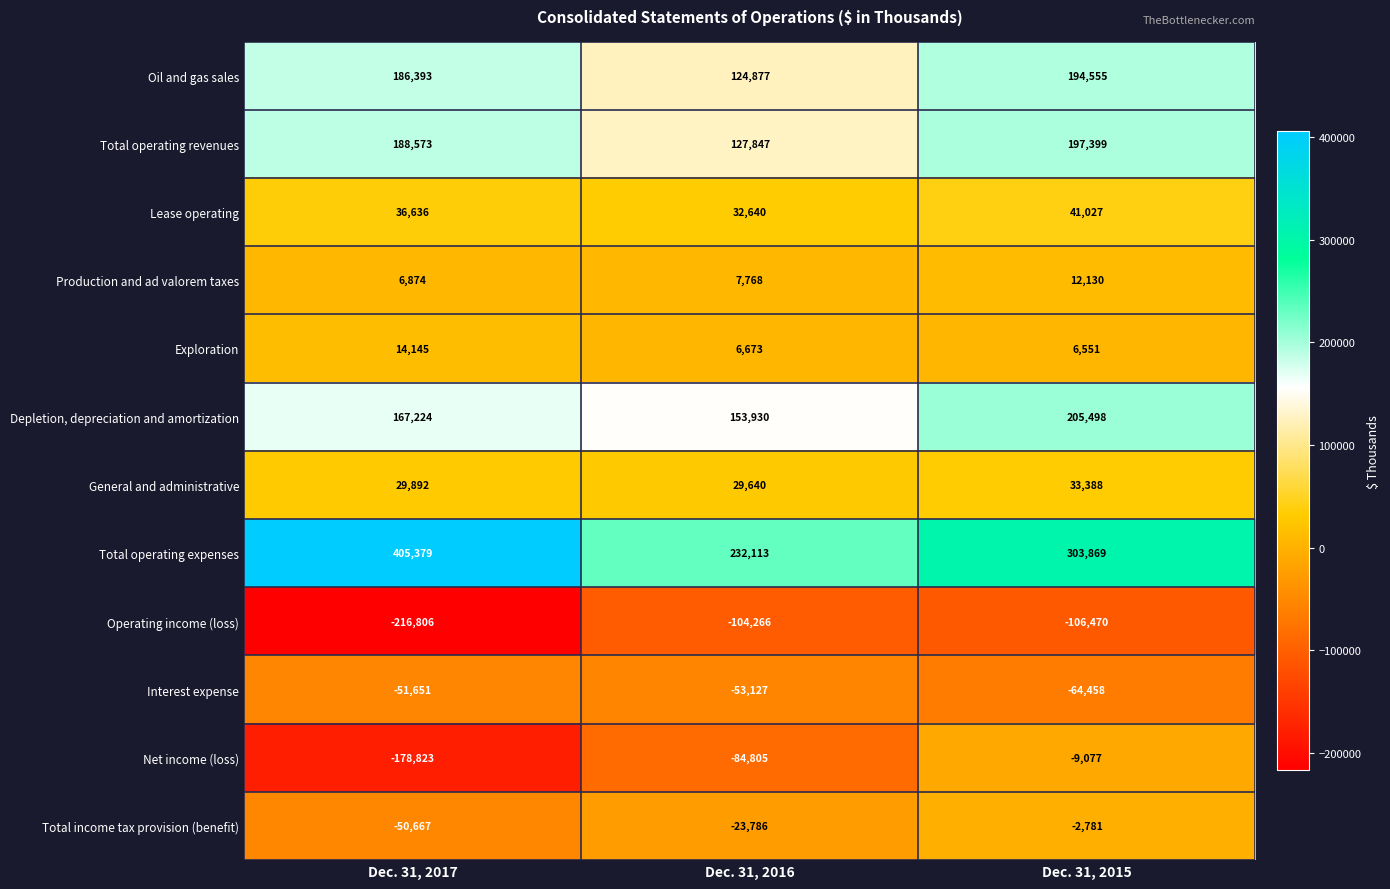

Where is Oil and gas sales nearest to the value 159716?

Dec. 31, 2017